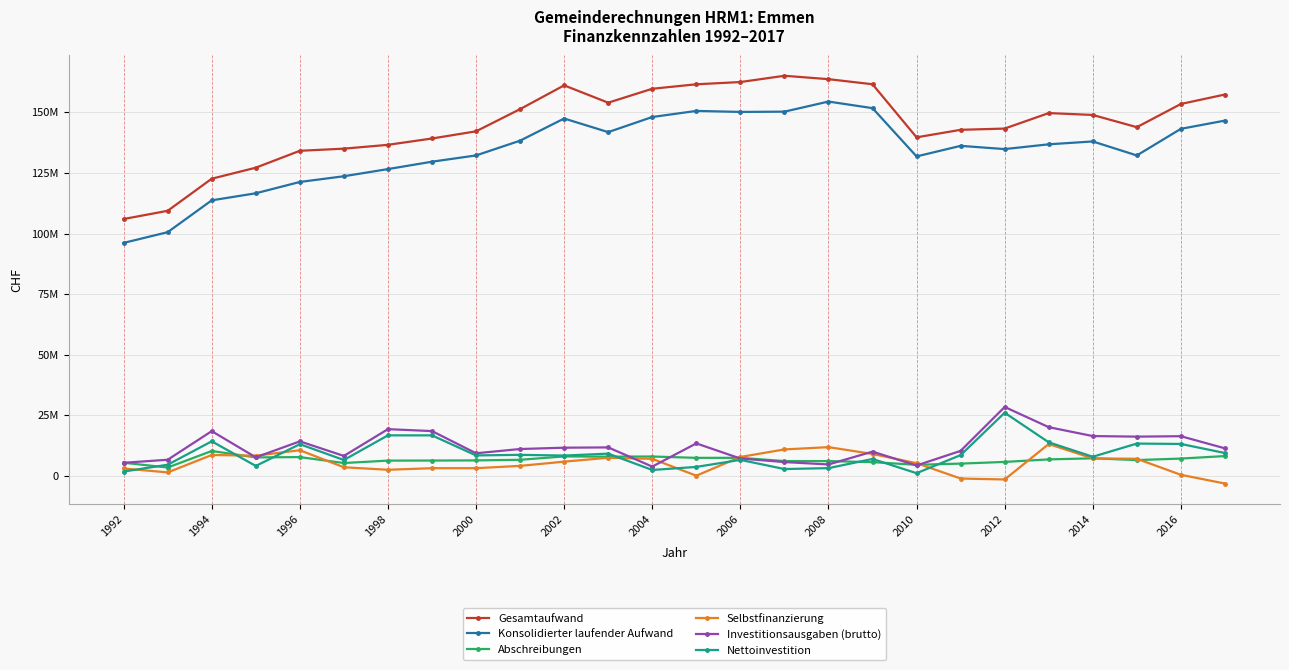

What are all the series names shown in the legend?

Gesamtaufwand, Konsolidierter laufender Aufwand, Abschreibungen, Selbstfinanzierung, Investitionsausgaben (brutto), Nettoinvestition